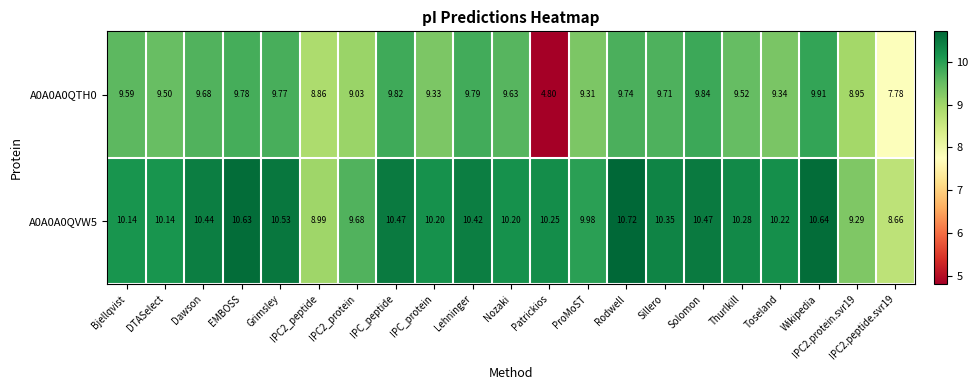

At which label does A0A0A0QVW5 first exceed 10?

Bjellqvist